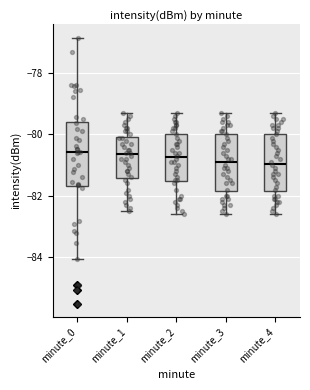

Which box is the tallest, from its lower edge to its upper edge?

minute_0